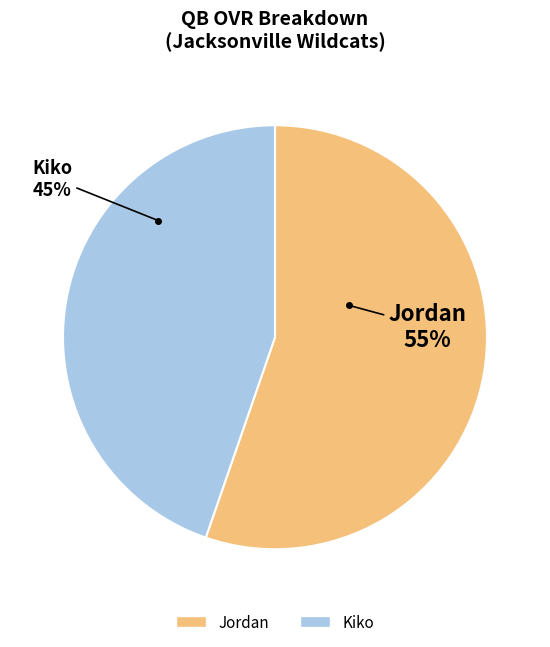

What is the smallest slice in the pie chart?

Kiko